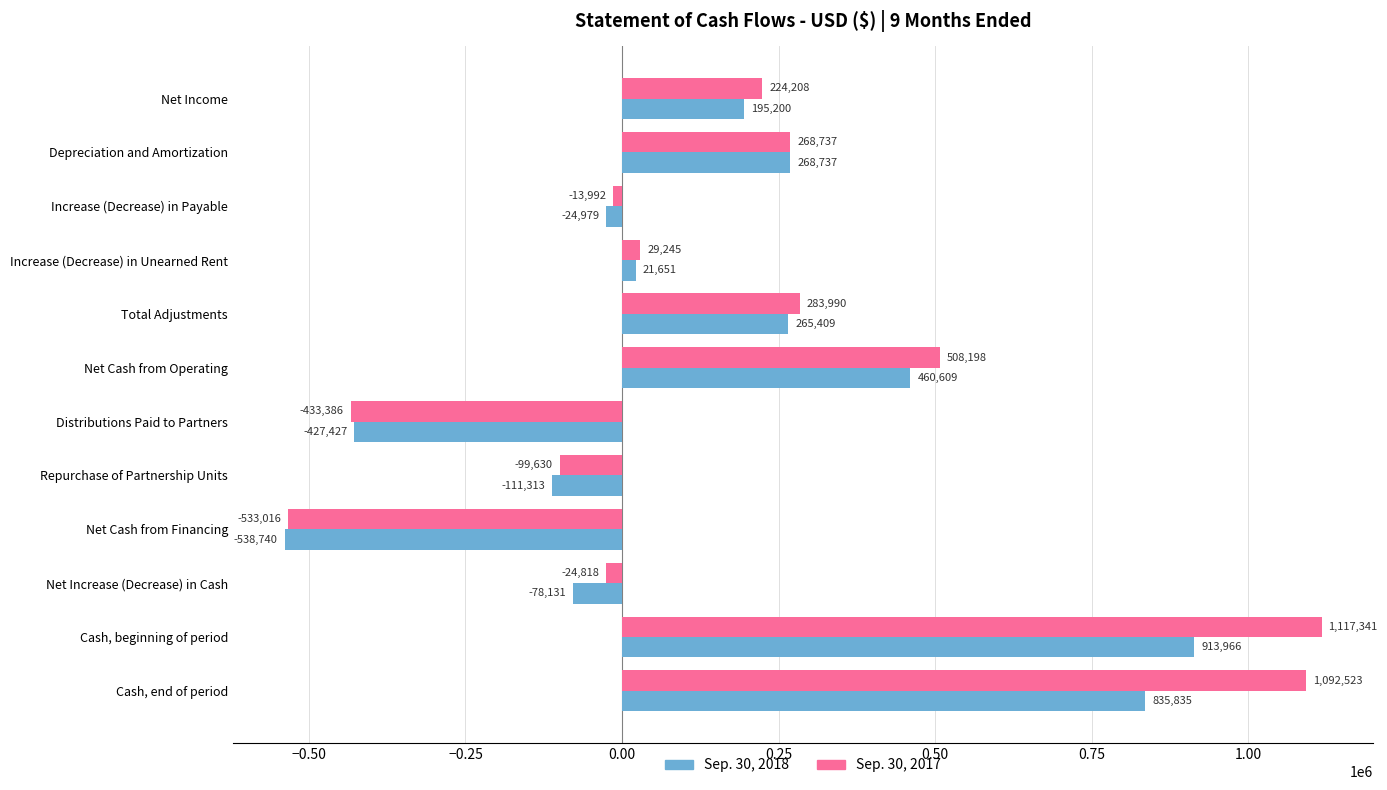

List the labels in order of Sep. 30, 2017 value, largest first.

Cash, beginning of period, Cash, end of period, Net Cash from Operating, Total Adjustments, Depreciation and Amortization, Net Income, Increase (Decrease) in Unearned Rent, Increase (Decrease) in Payable, Net Increase (Decrease) in Cash, Repurchase of Partnership Units, Distributions Paid to Partners, Net Cash from Financing